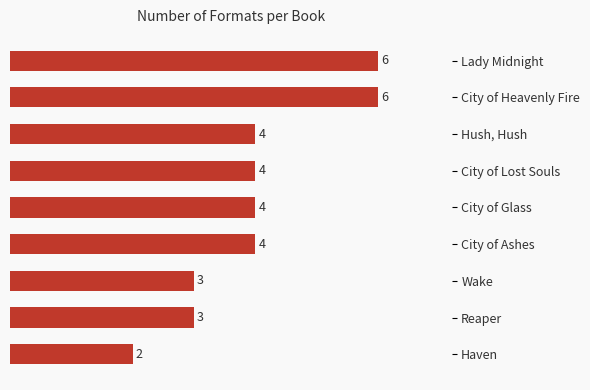

What is the value of the 9th bar from the top?

2